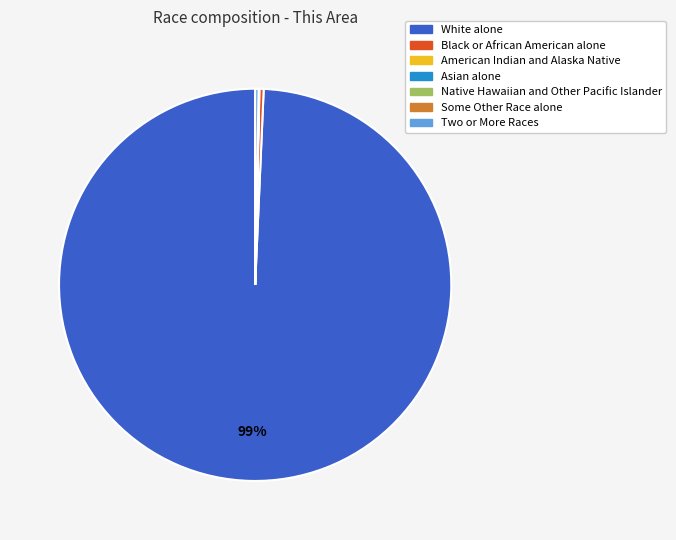

To the nearest percent, what is the average slice percentage?

14%